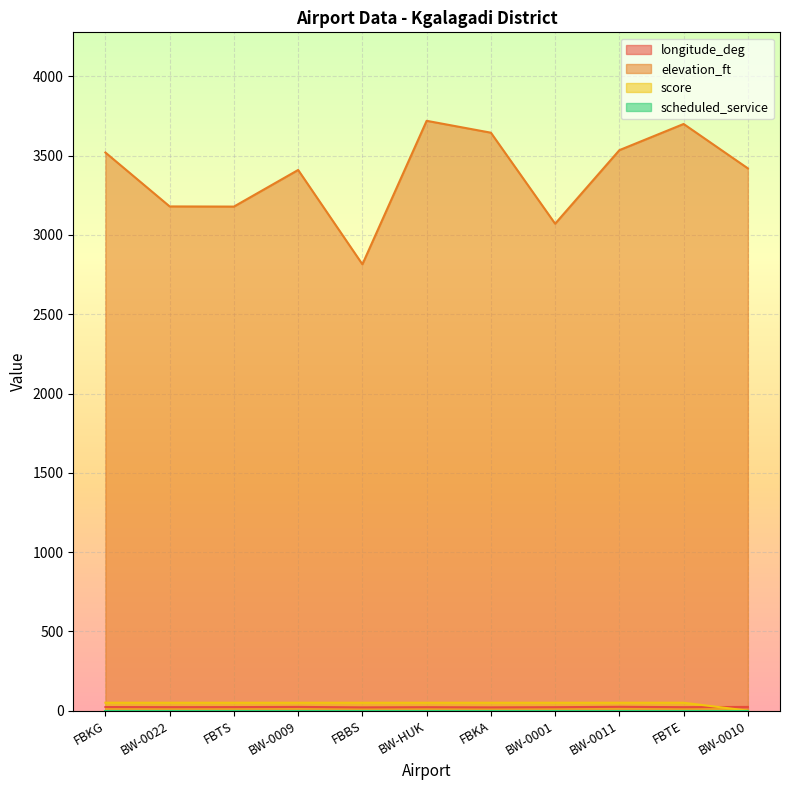

True or false: elevation_ft and score intersect in this chart.

False